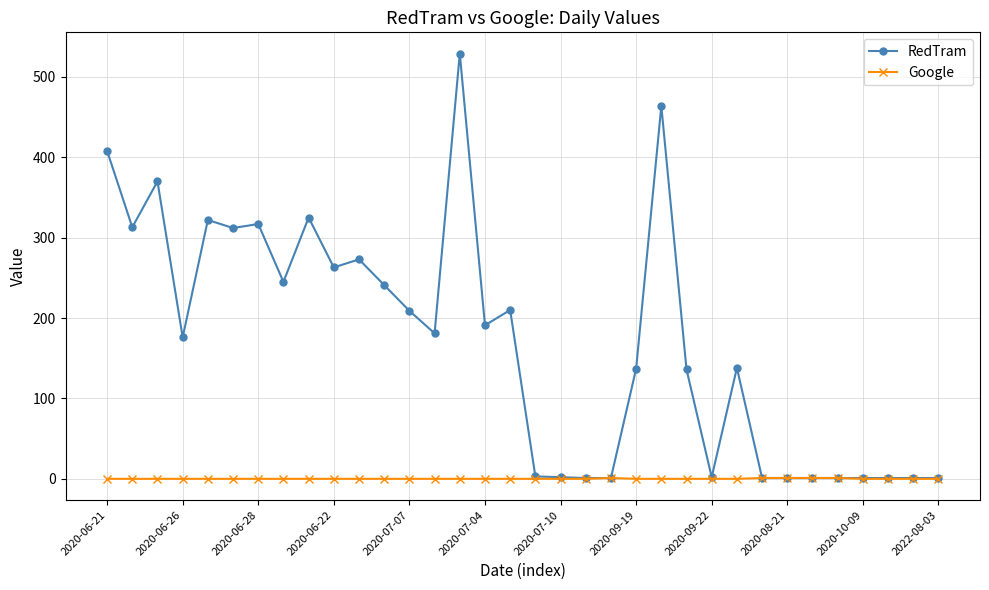

How many lines are shown in the chart?

2